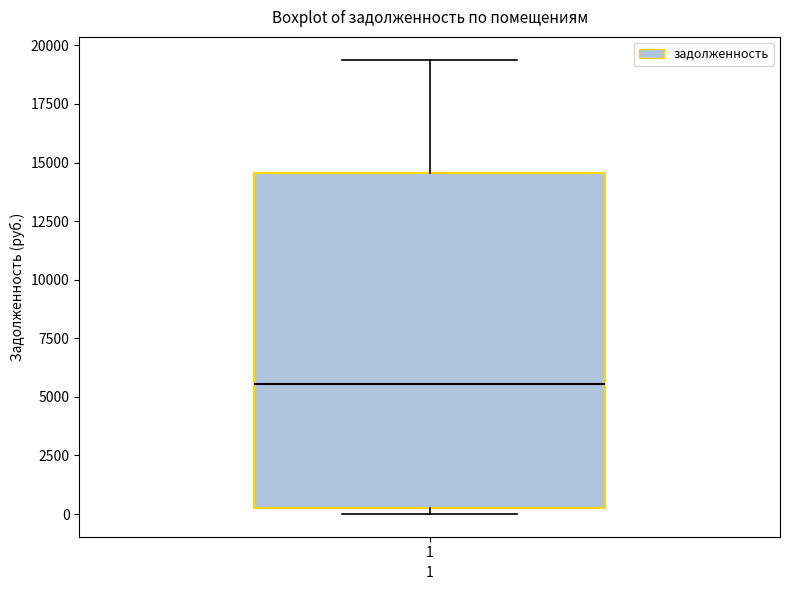

Where does the upper whisker of the box at x = 1 end on the y-axis? The values are not printed on the chart, so give them approximately, as read against the axis.

19500